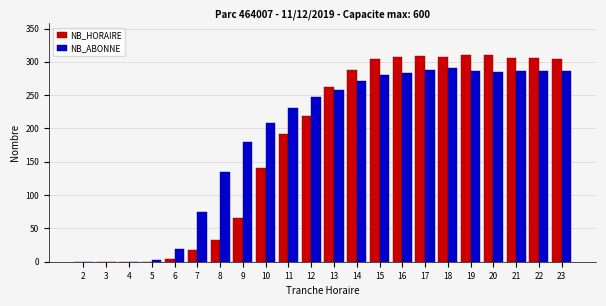

How many categories are shown in the chart?

22